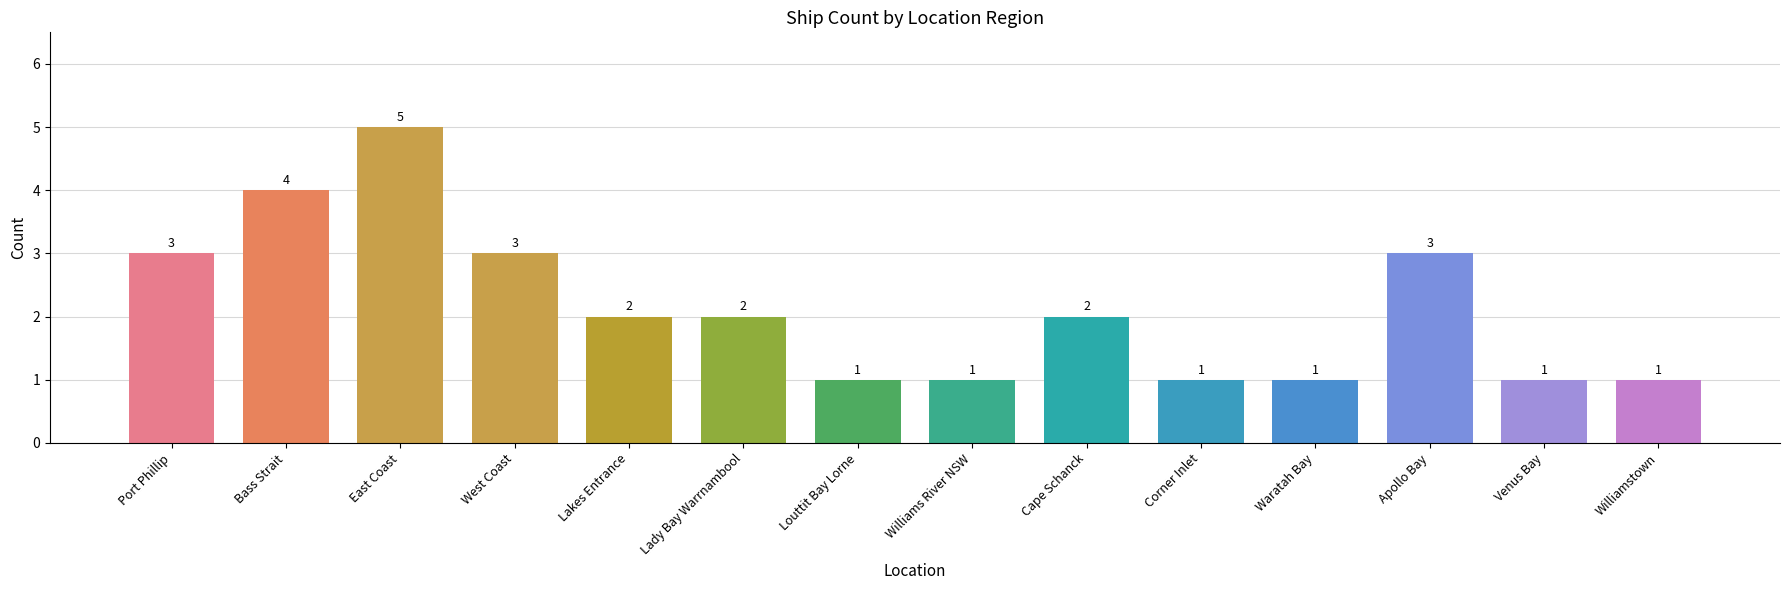

What is the maximum value shown in the chart?

5